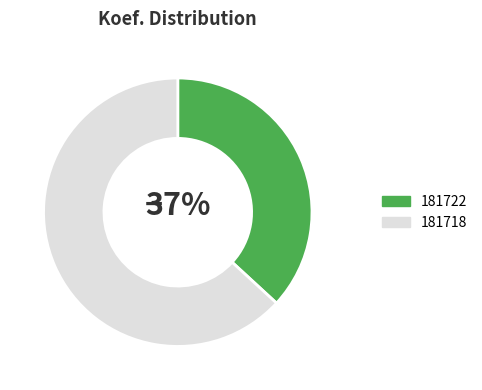

To the nearest percent, what percentage of the pie is 181722?

37%